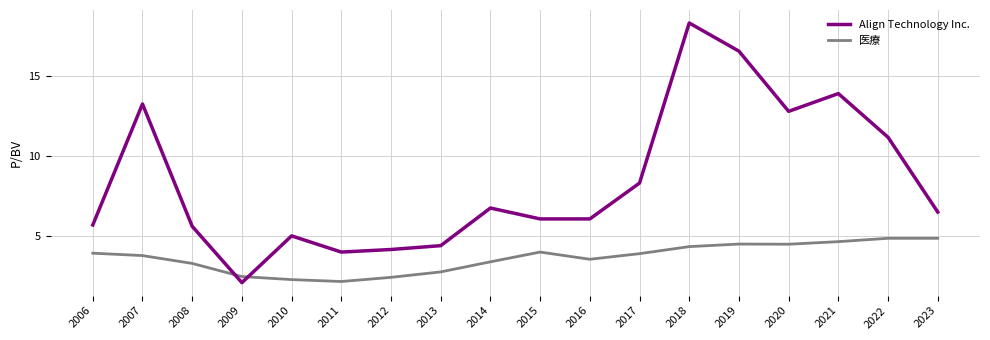

What is the difference between the 医療 values at 2021 and 2007?

0.9